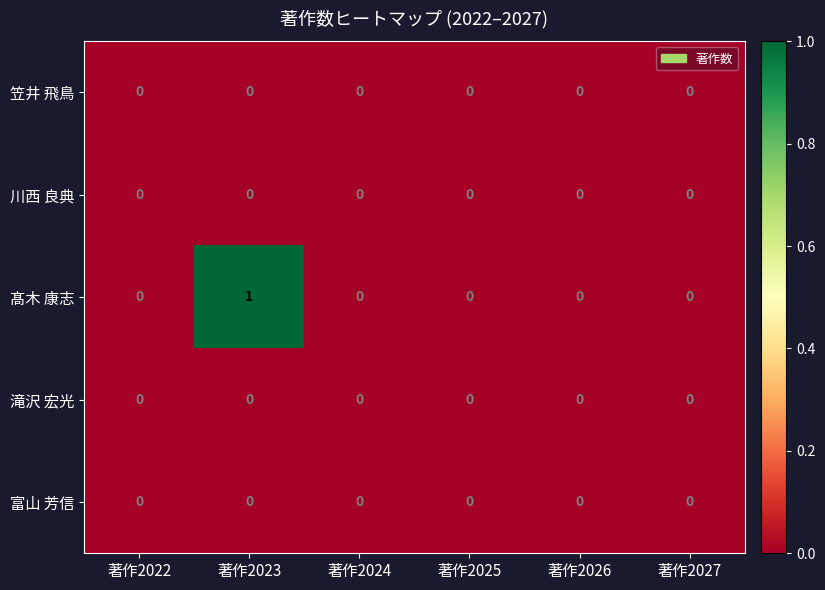

The value of 川西 良典 at 著作2022 is 0. True or false?

True